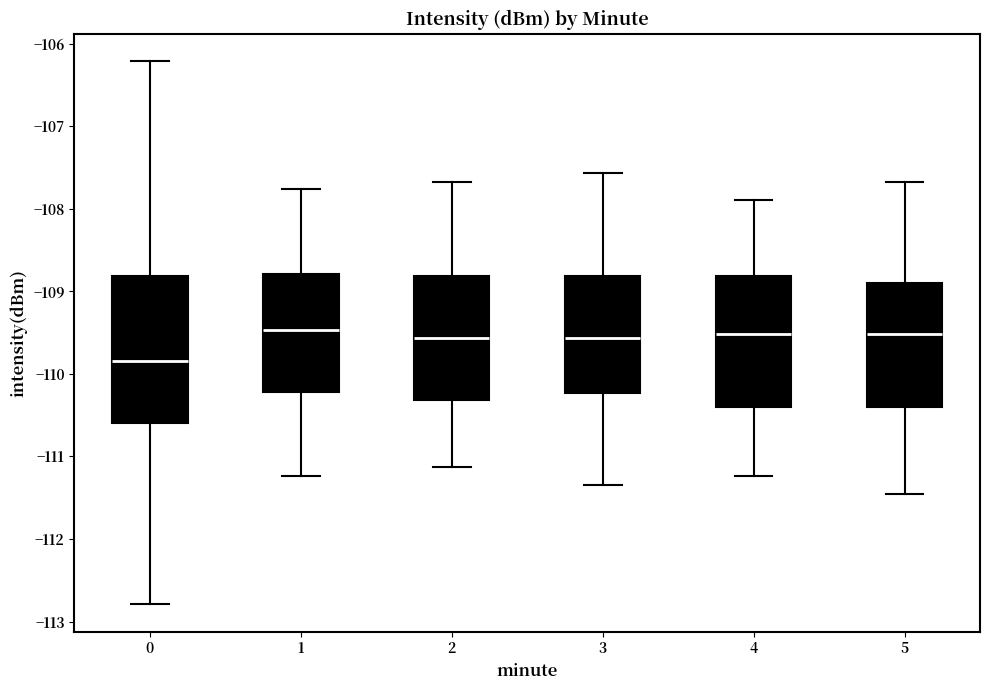

Where is the upper edge of the box at x = 0 on the y-axis? The values are not printed on the chart, so give them approximately, as read against the axis.

-108.8